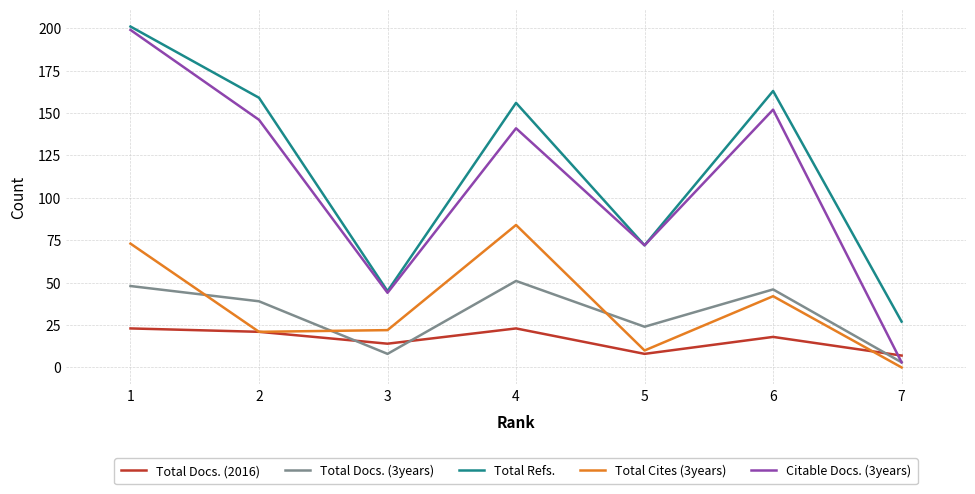

At which category does Total Refs. reach its first local valley?

3